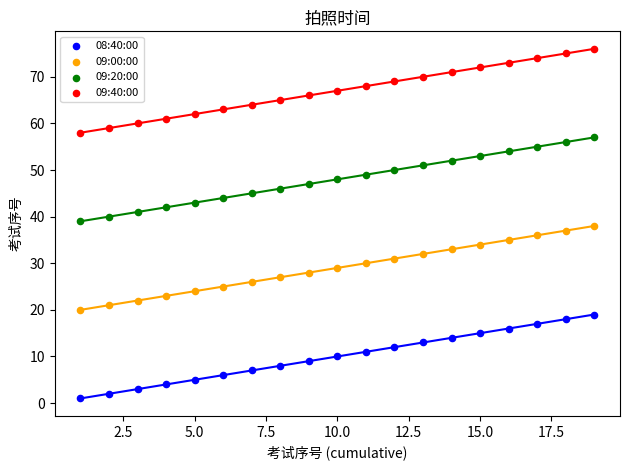

Across all data points, what is the range of X values (max minus min)?

18